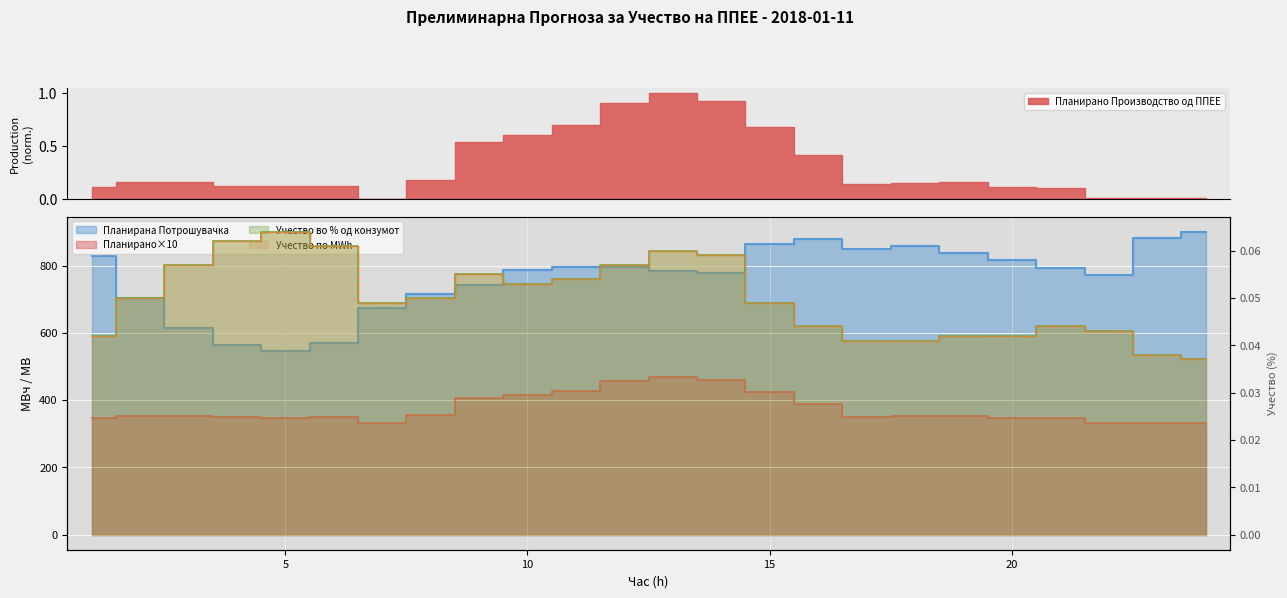

Reading left to right, extract all data points from this chart.

Планирано Производство од ППЕЕ: 346.3	353.0	353.0	348.2	348.1	348.2	331.3	356.5	406.1	415.1	427.4	456.4	470.0	459.8	425.3	389.2	350.3	352.0	353.7	346.5	346.0	332.0	332.1	332.1
Планирана Потрошувачка: 828.3	704.0	614.9	563.8	545.9	569.6	674.8	716.3	742.5	785.8	796.3	796.9	784.6	777.1	862.8	879.6	849.6	858.7	836.4	817.2	793.1	770.6	881.6	900.6
Учество во % од конзумот: 0.0	0.1	0.1	0.1	0.1	0.1	0.0	0.1	0.1	0.1	0.1	0.1	0.1	0.1	0.0	0.0	0.0	0.0	0.0	0.0	0.0	0.0	0.0	0.0
Учество по MWh: 0.0	0.1	0.1	0.1	0.1	0.1	0.0	0.1	0.1	0.1	0.1	0.1	0.1	0.1	0.0	0.0	0.0	0.0	0.0	0.0	0.0	0.0	0.0	0.0